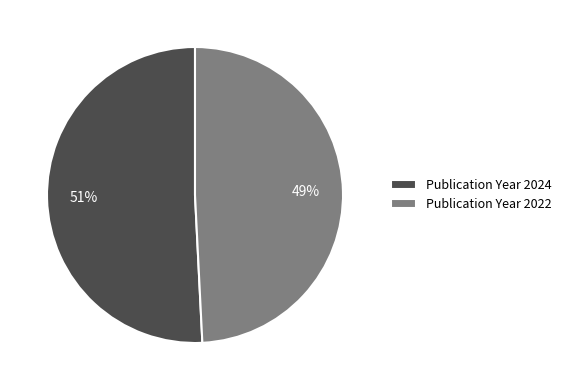

To the nearest percent, what is the difference between the largest and smallest slice percentages?

2%